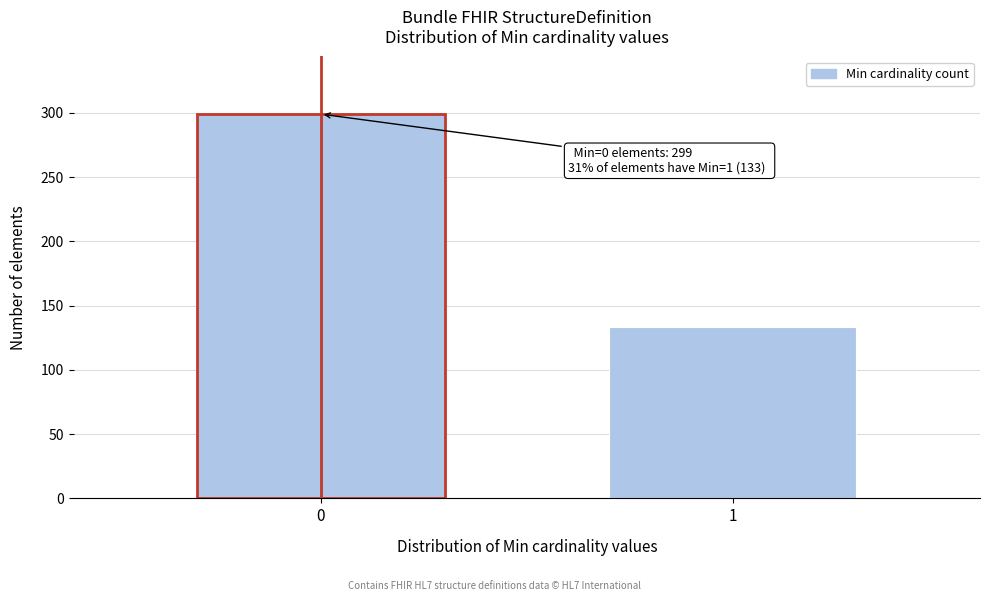

Reading left to right, what are all the values shown in this chart?

0=299	1=133